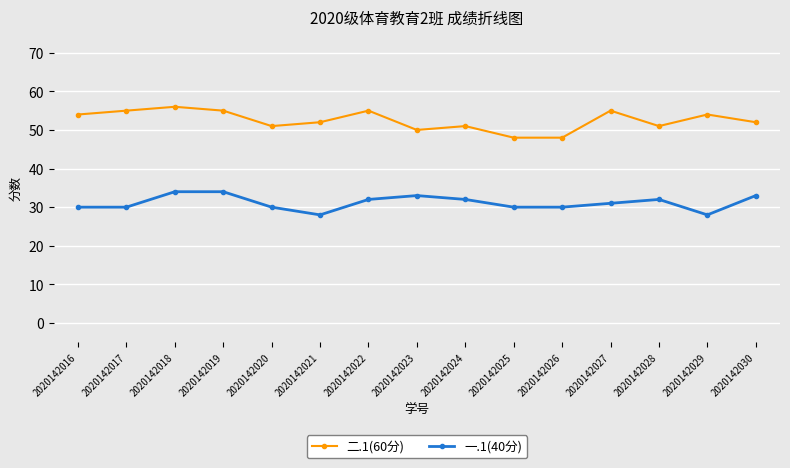

What is the difference between the maximum and minimum values in the 一.1(40分) series?

6